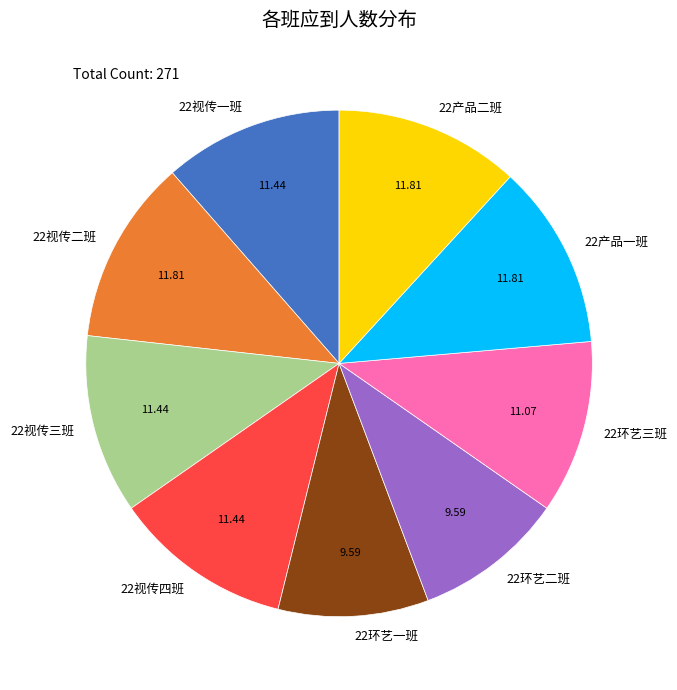

Is there a majority slice in this chart?

No